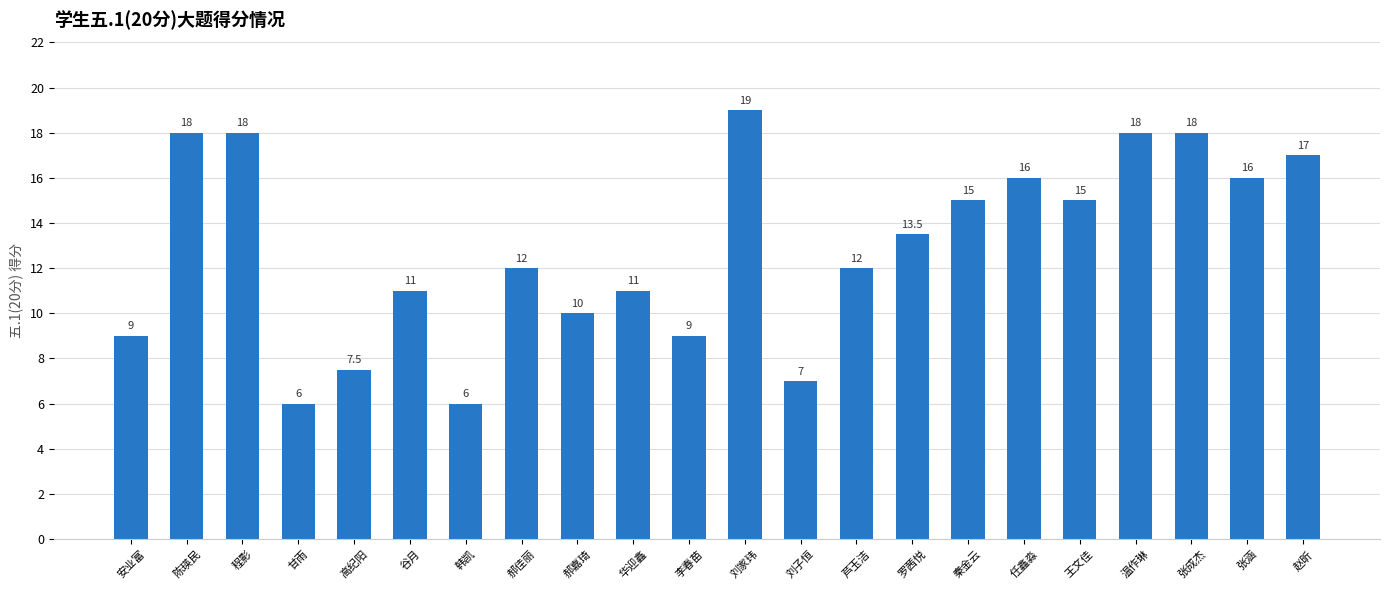

What is the smallest value displayed?

6.0